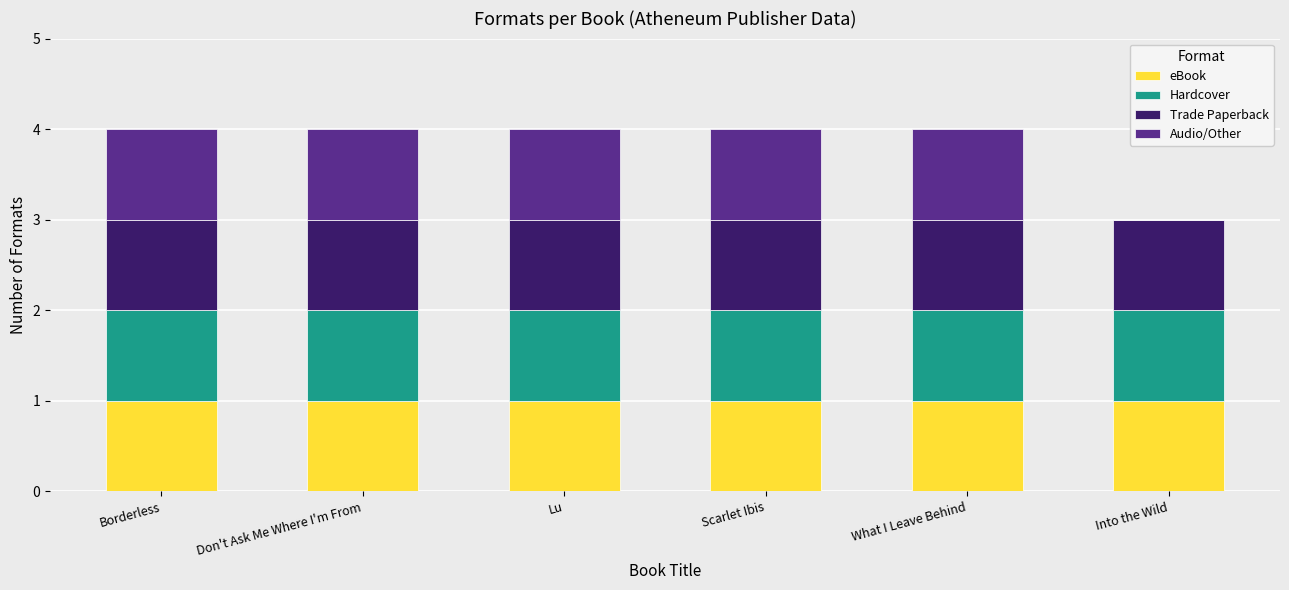

Reading left to right, list the values for the eBook series.

Borderless=1	Don't Ask Me Where I'm From=1	Lu=1	Scarlet Ibis=1	What I Leave Behind=1	Into the Wild=1